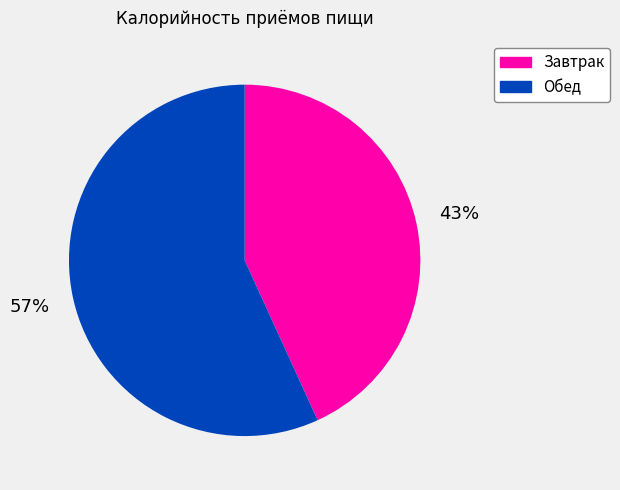

To the nearest percent, what is the combined percentage of Завтрак and Обед?

100%